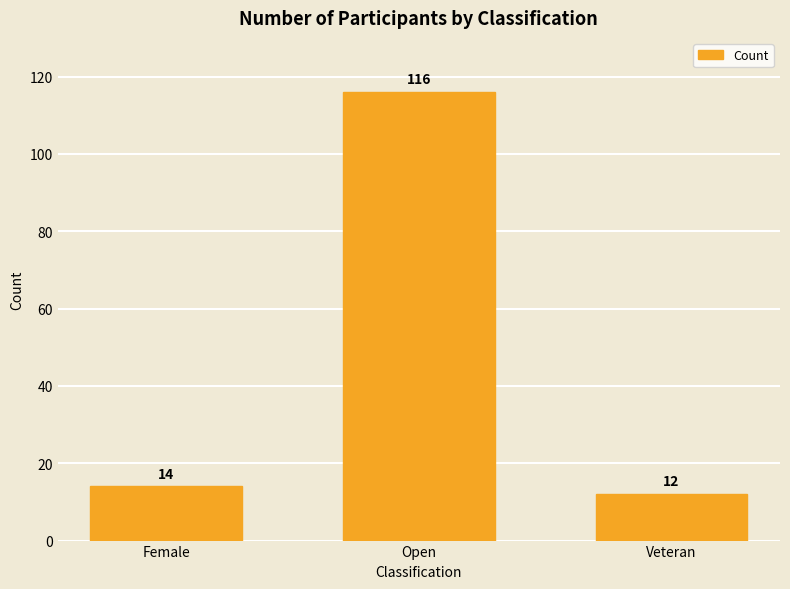

What is the sum of all values?

142